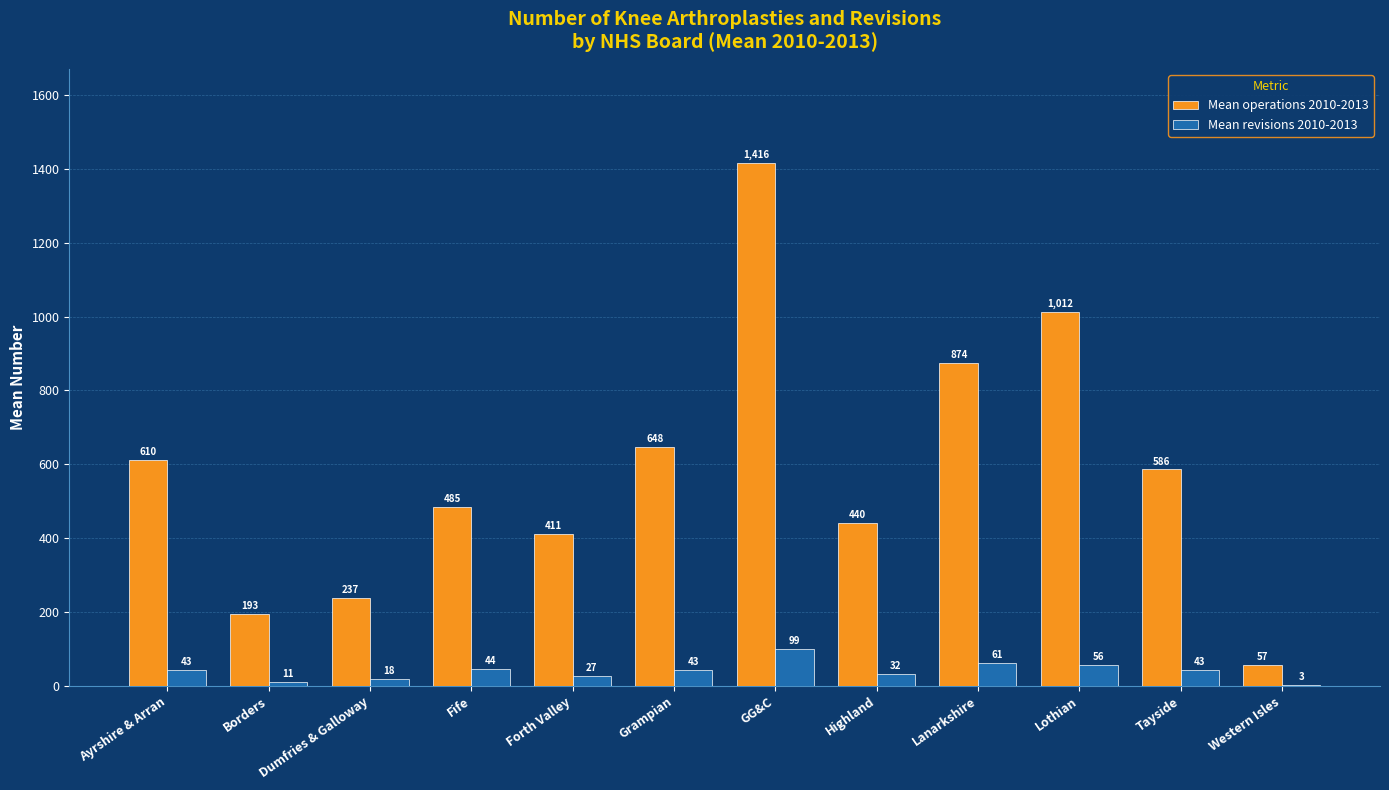

What is the total value across all series at GG&C?

1515.0